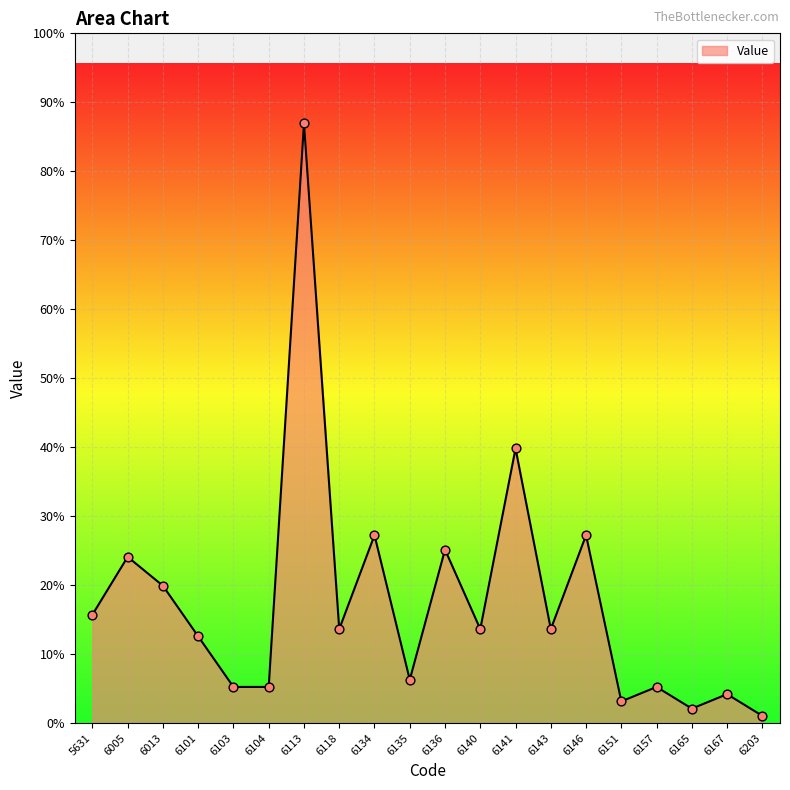

Does the chart have visible grid lines?

Yes